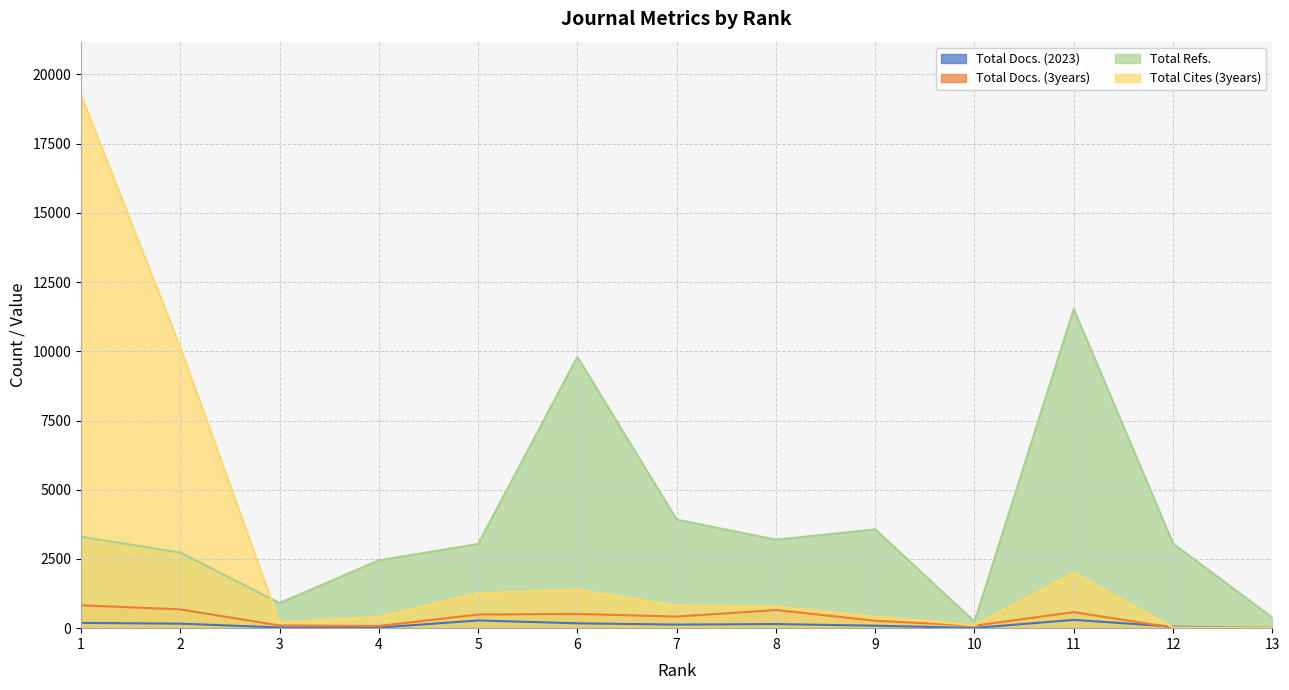

Rank the categories by Total Refs. value from lowest to highest.

10, 13, 3, 4, 2, 5, 12, 8, 1, 9, 7, 6, 11